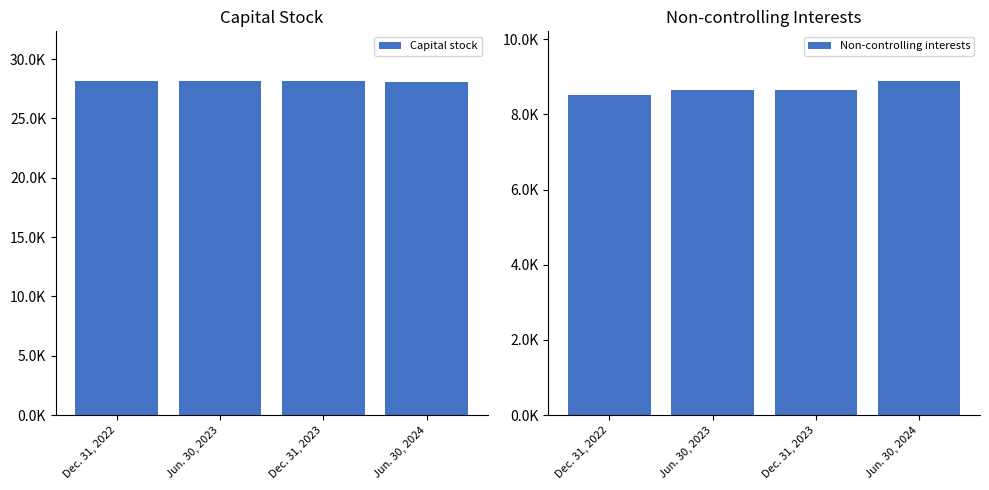

At how many categories does at least one series exceed 11741?

4